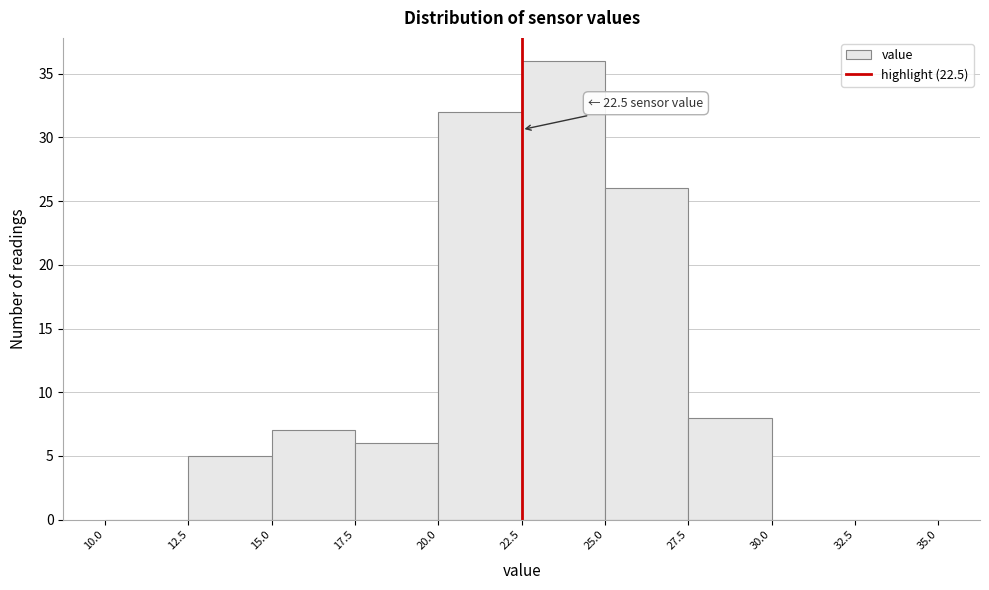

Over which range of the x-axis is the bar tallest?

22.5 to 25.0